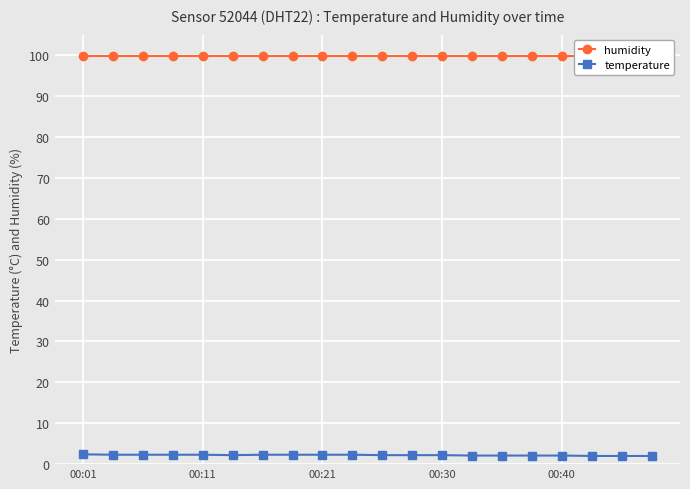

At which label does humidity reach its peak?

00:01